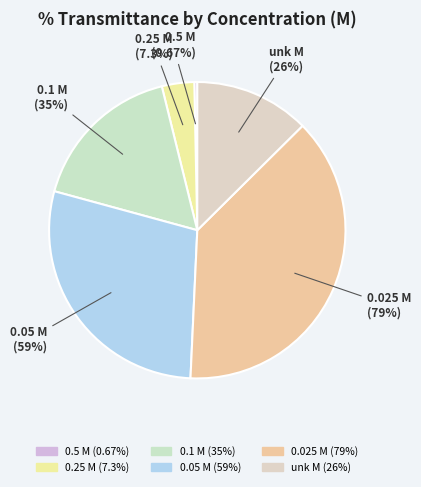

Count the number of slices in the pie.

6